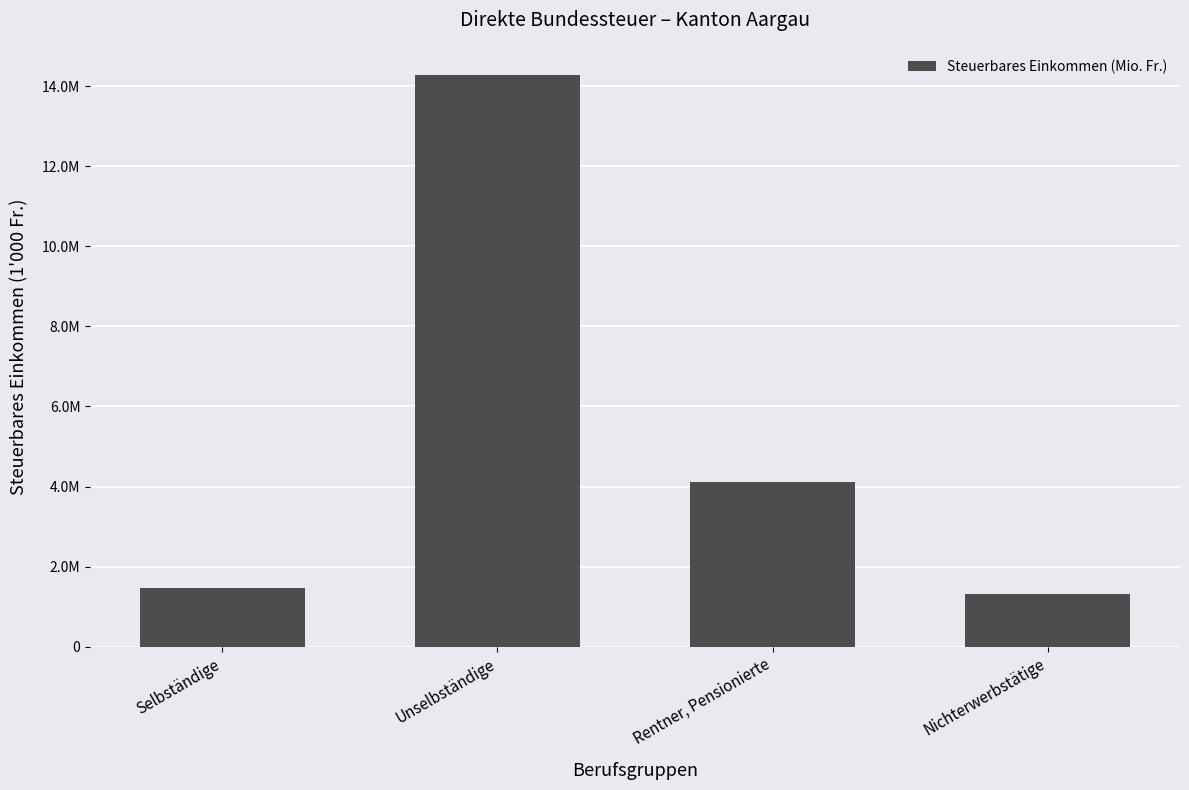

Does the chart contain any negative values?

No